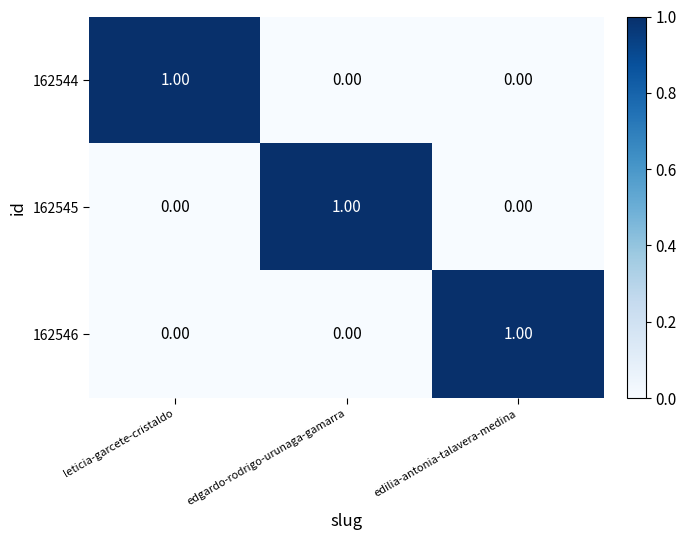

At how many categories does at least one series exceed 0?

3